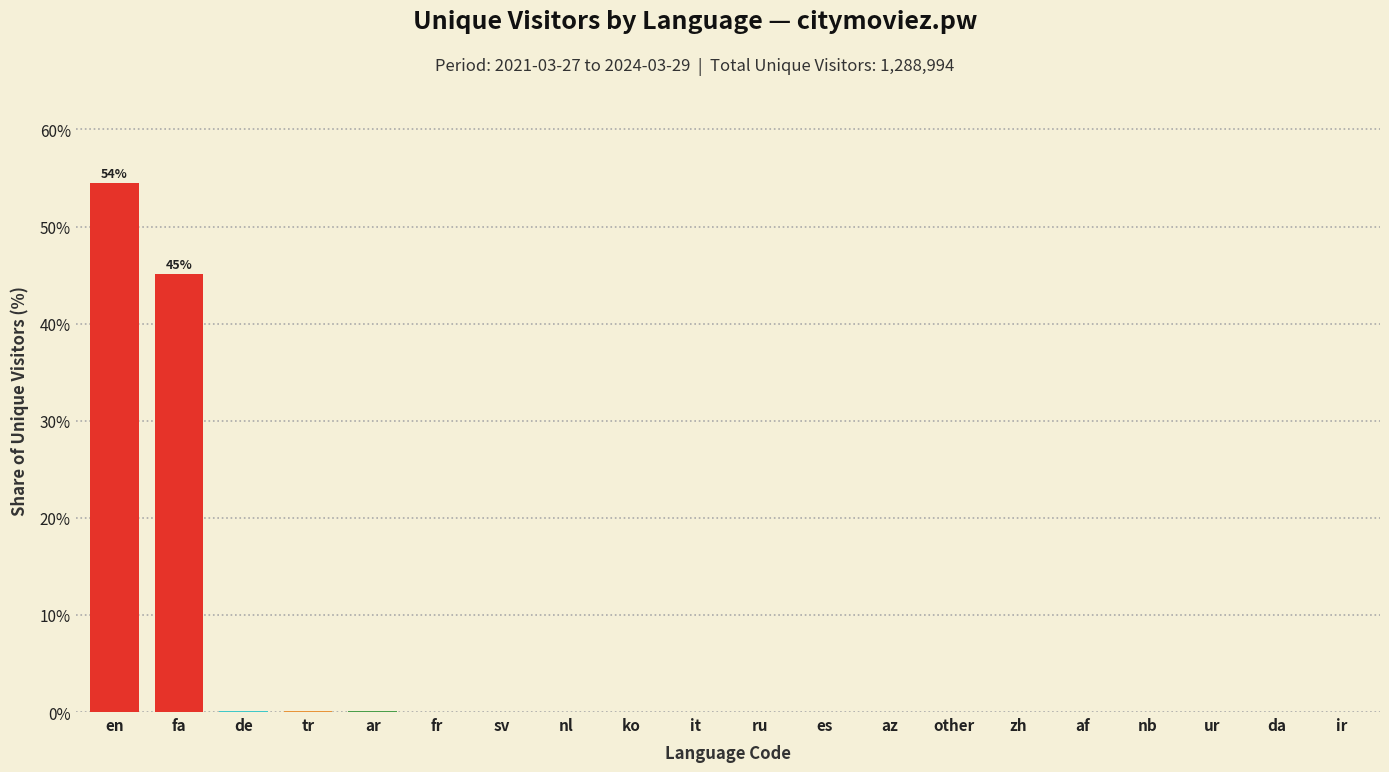

At which label is the value closest to 27?

fa